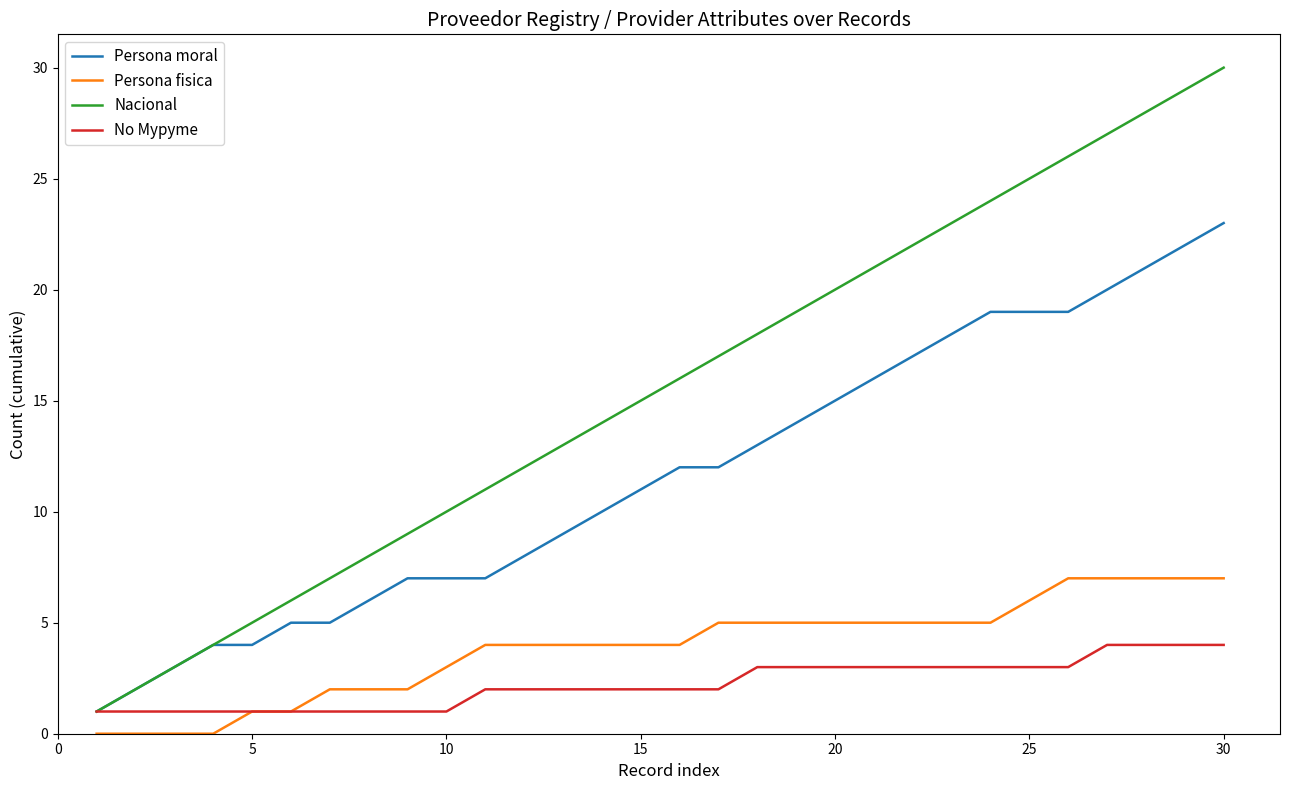

Which series has the widest spread of values?

Nacional